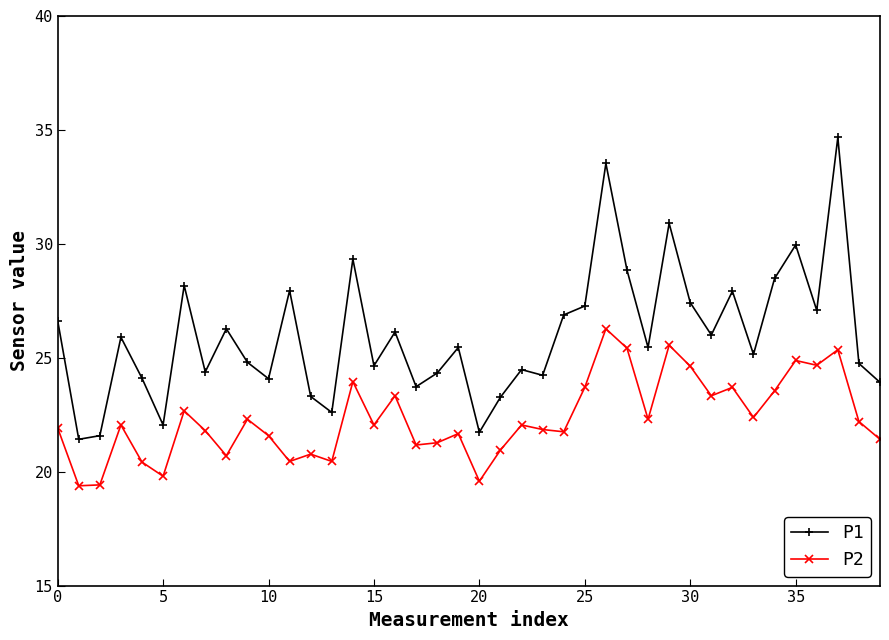

What is the value of the P2 point at the 23rd from the left?

22.1